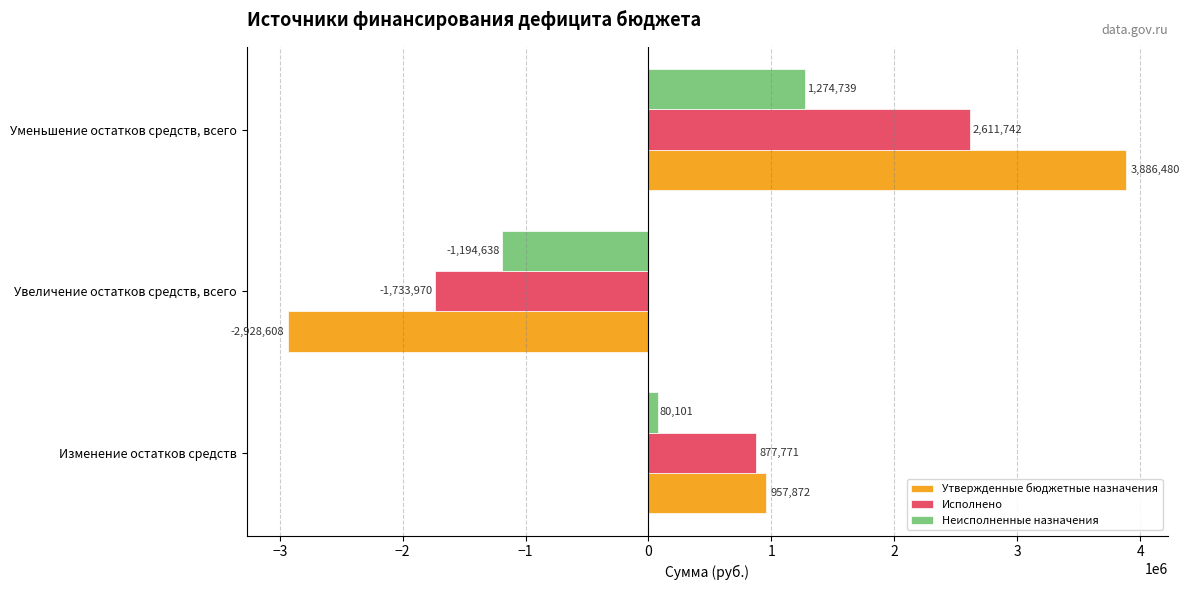

Is the value of Утвержденные бюджетные назначения at Изменение остатков средств greater than the value of Неисполненные назначения at Изменение остатков средств?

Yes